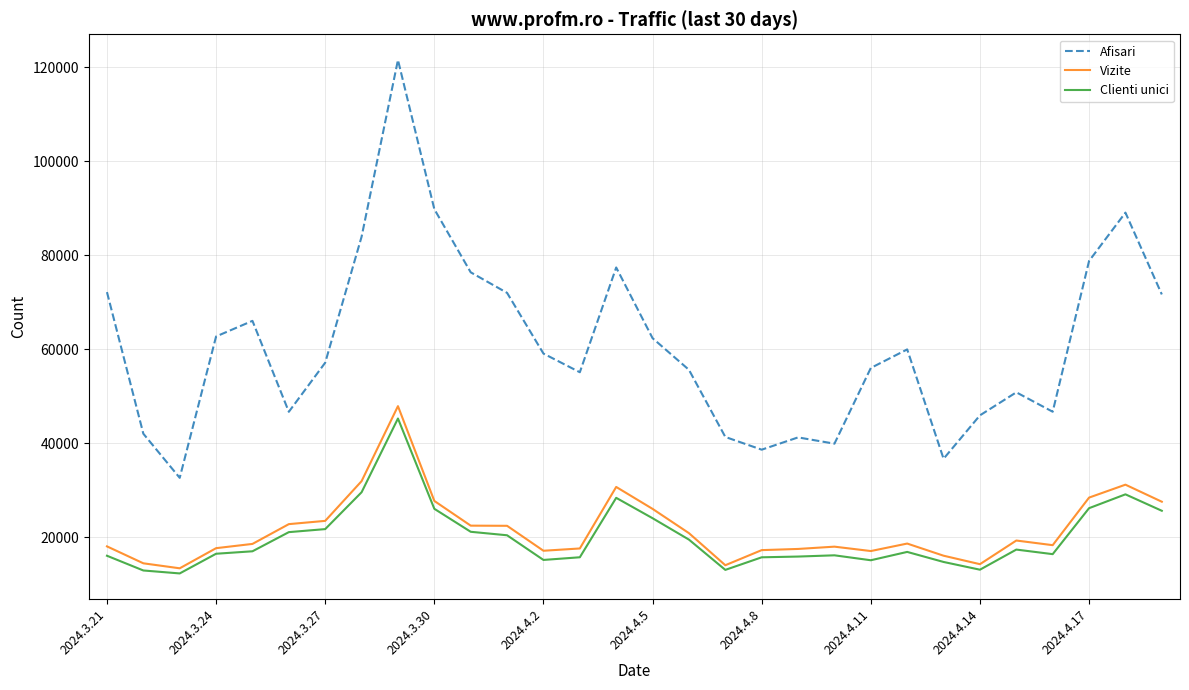

Which series has the largest range (max minus min)?

Afisari